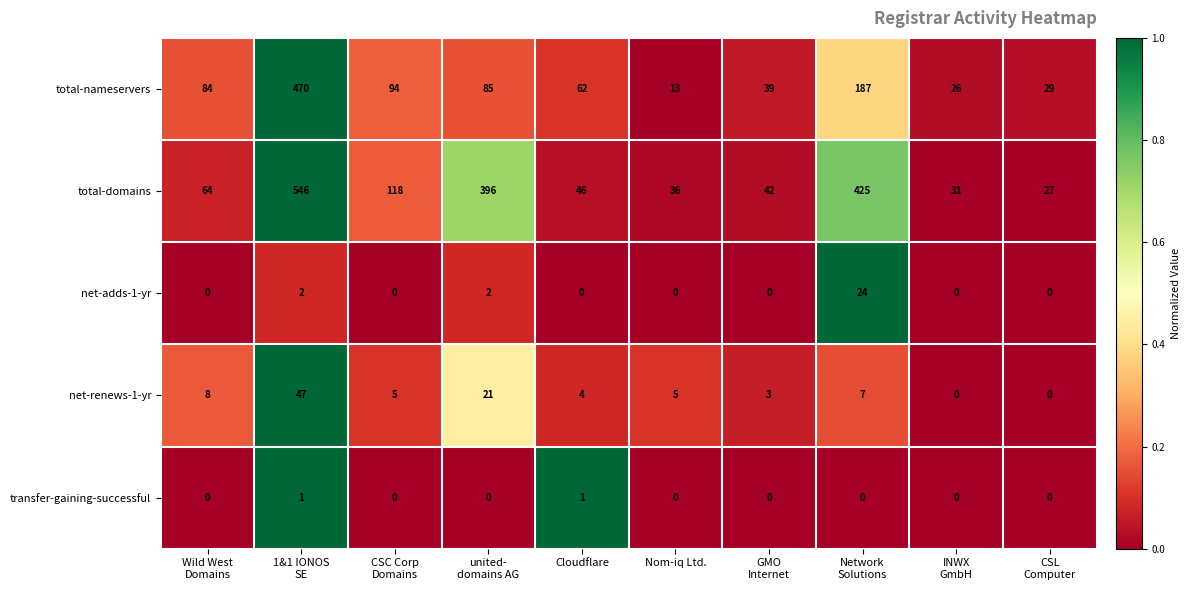

At which category is the sum across all series the highest?

1&1 IONOS
SE